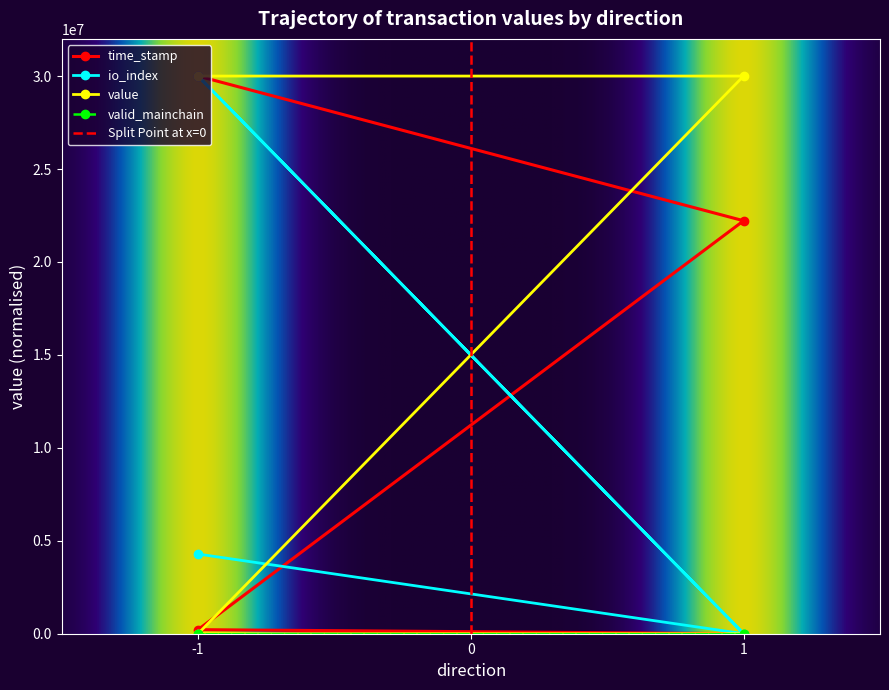

Which series has the largest total across all categories?

value